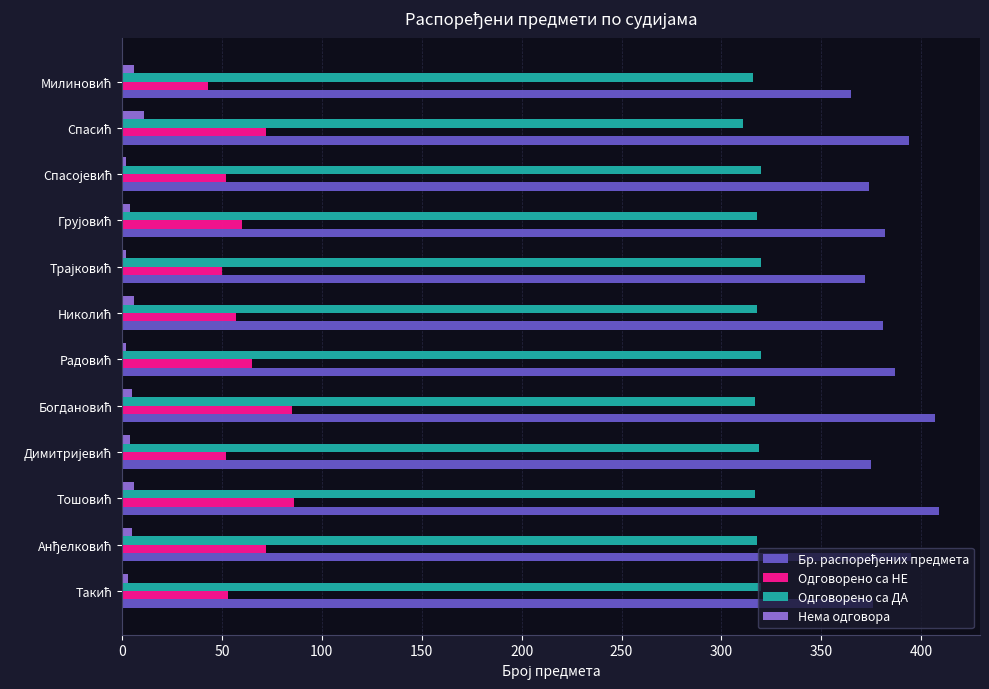

What is the sum of all Нема одговора values?

56